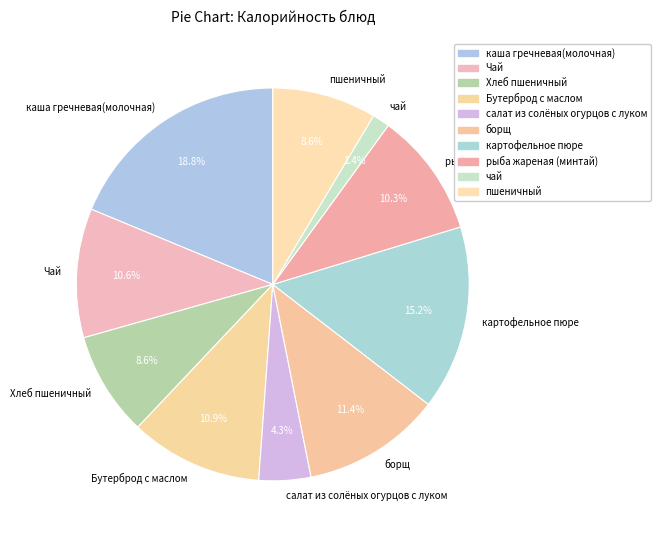

To the nearest percent, what is the difference between the largest and smallest slice percentages?

17%